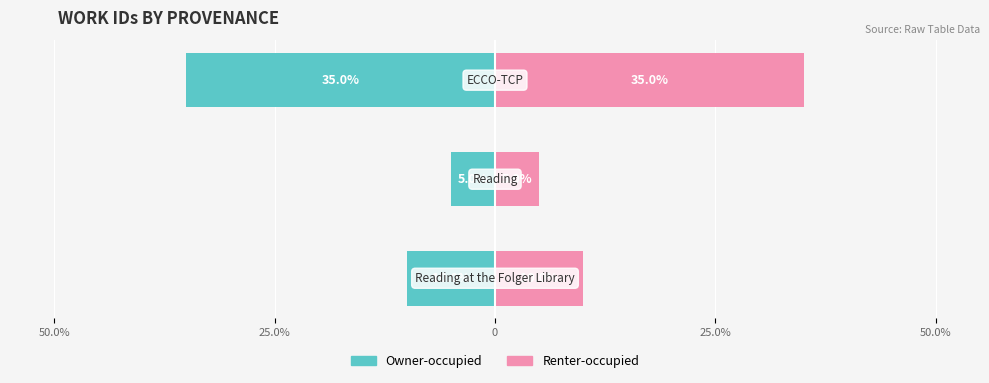

Count the number of categories in the chart.

3